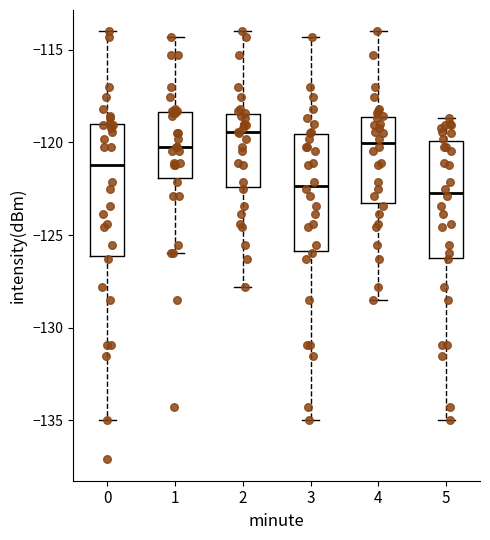

Where does the lower whisker of the box at x = 3 end on the y-axis? The values are not printed on the chart, so give them approximately, as read against the axis.

-135.0